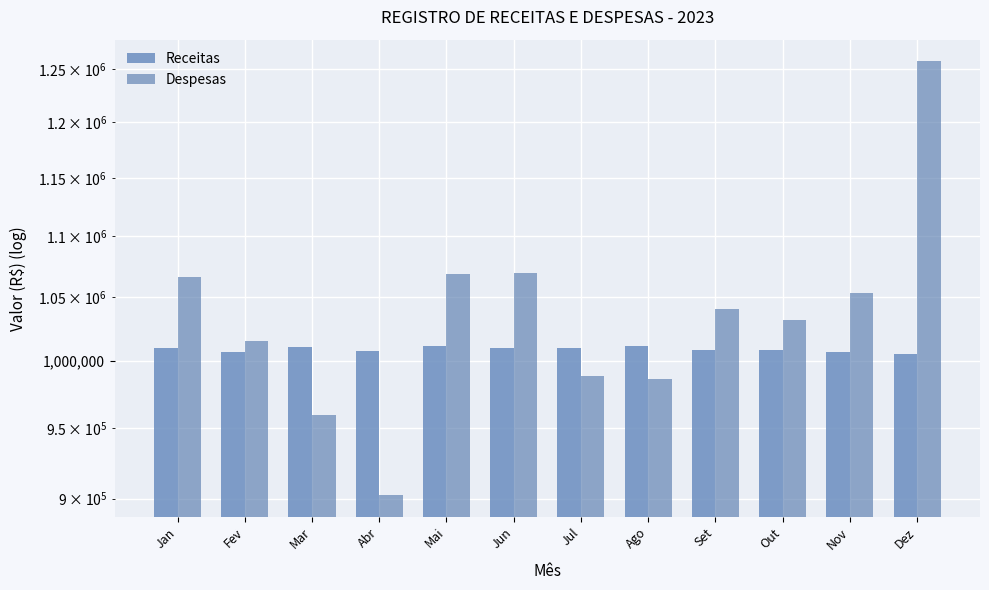

List the labels in order of Receitas value, smallest first.

Dez, Nov, Fev, Abr, Set, Out, Jul, Jun, Jan, Mar, Mai, Ago